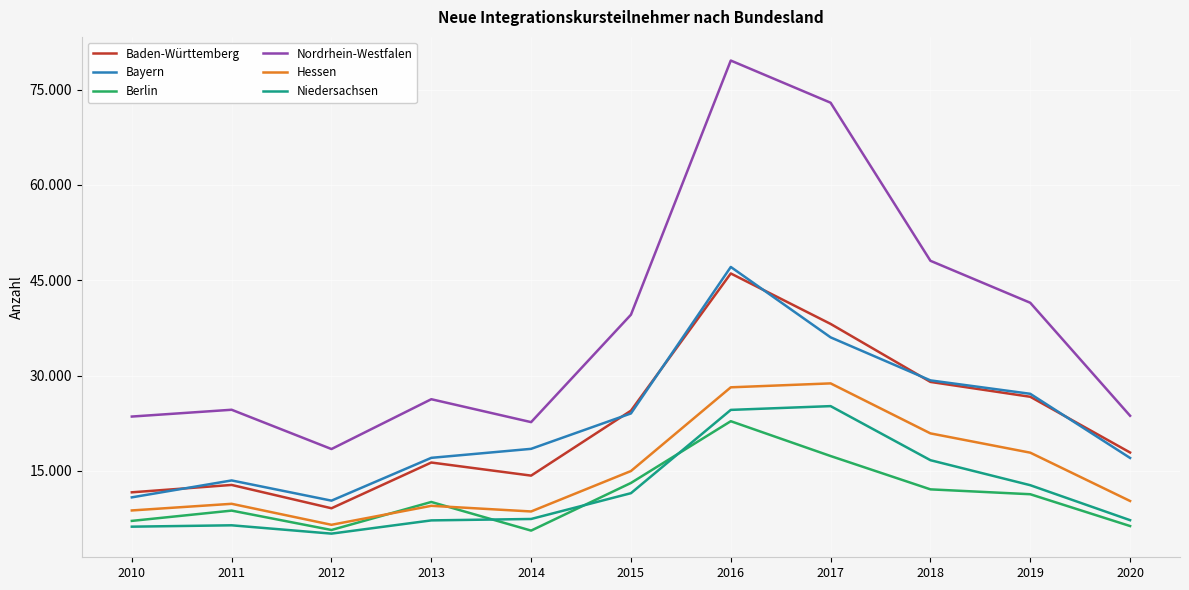

At which category is the sum across all series the highest?

2016